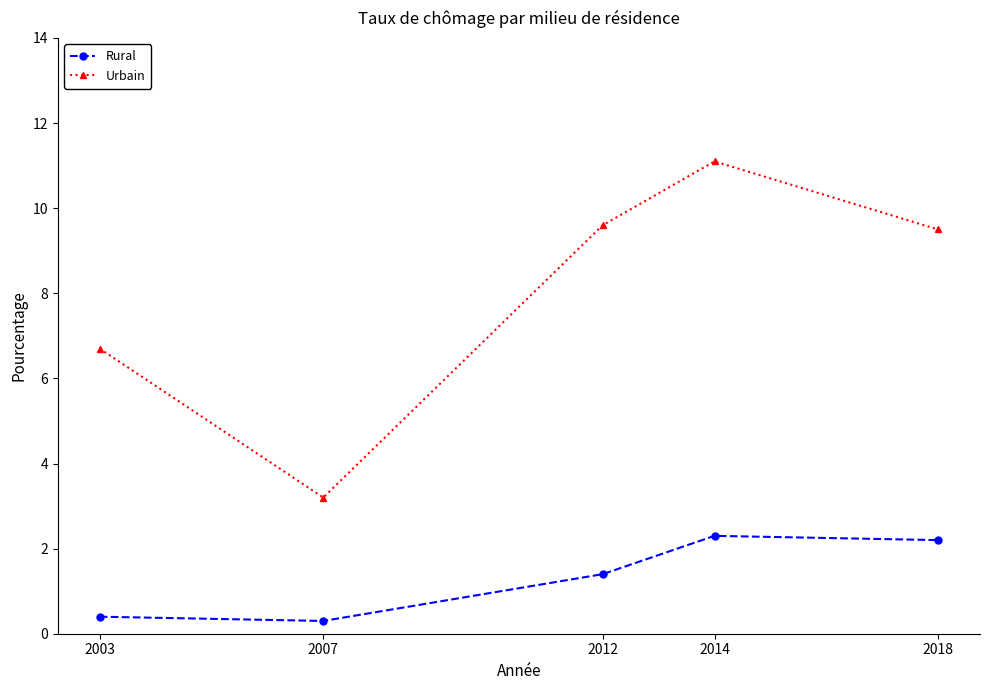

What is the sum of all Urbain values?

40.1